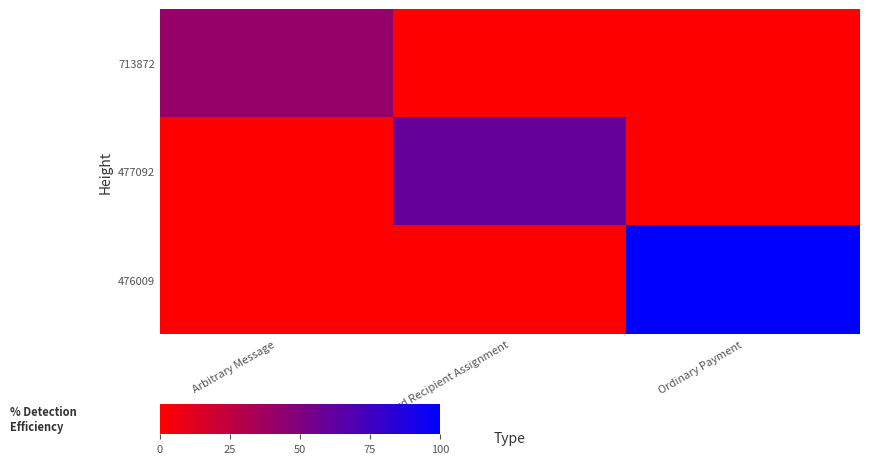

Rank the series at Reward Recipient Assignment from highest to lowest value.

477092, 713872, 476009